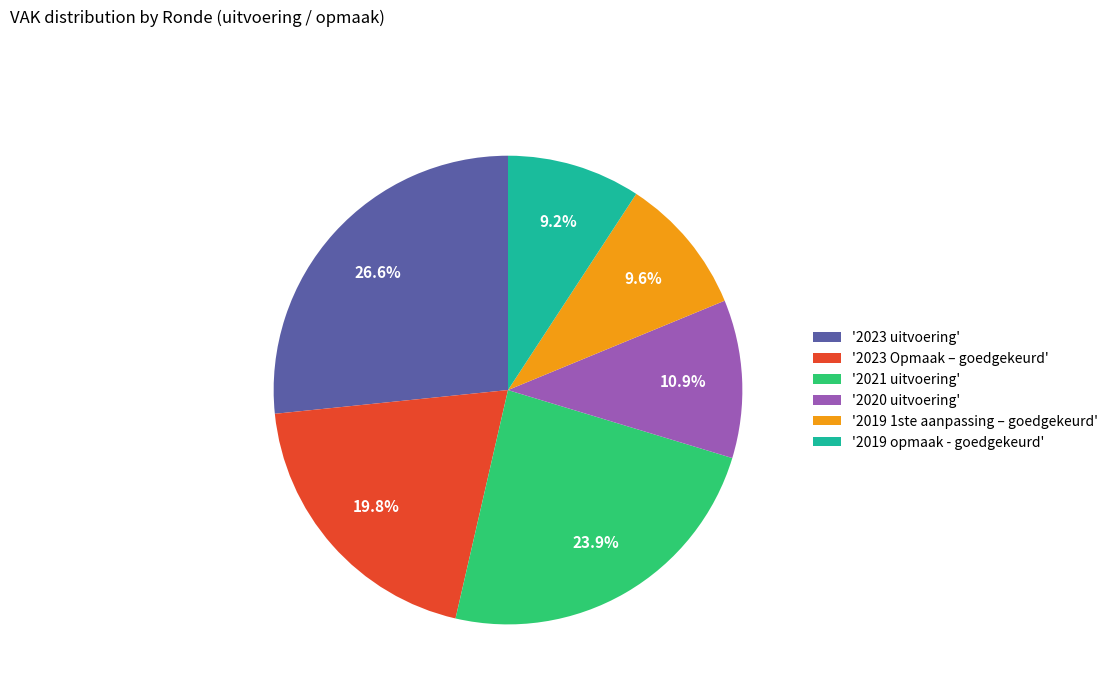

Does any single category account for the majority?

No